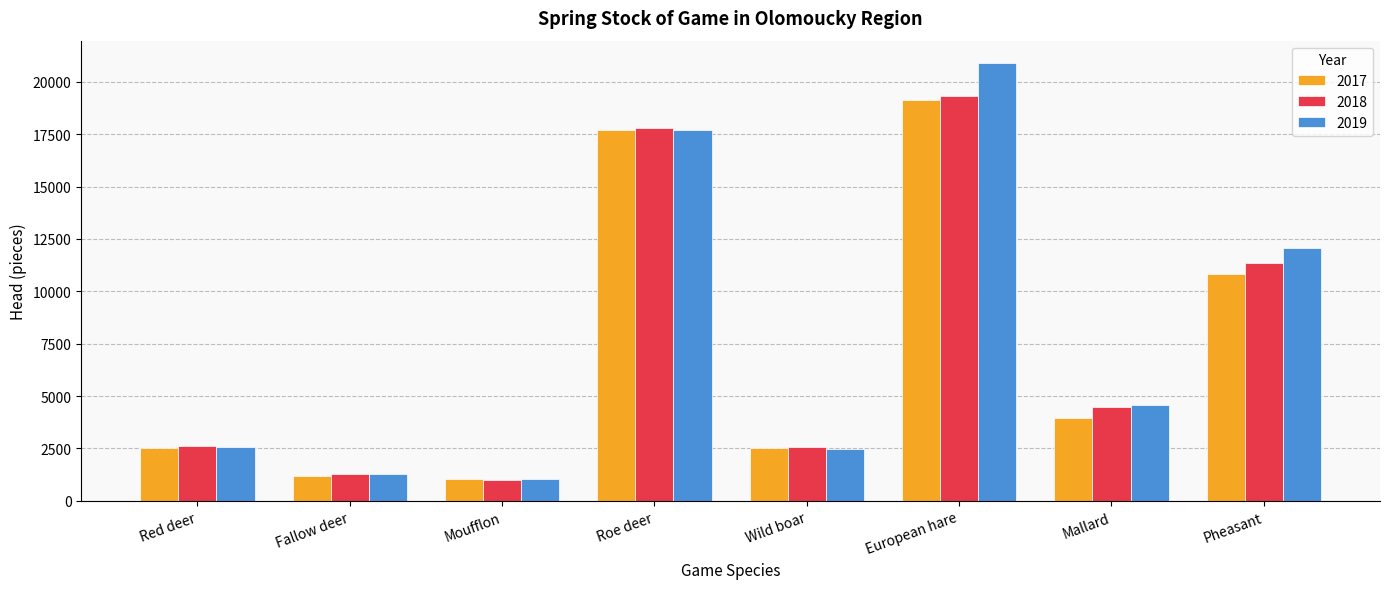

What is the value of the 2018 bar at the 7th from the left?

4473